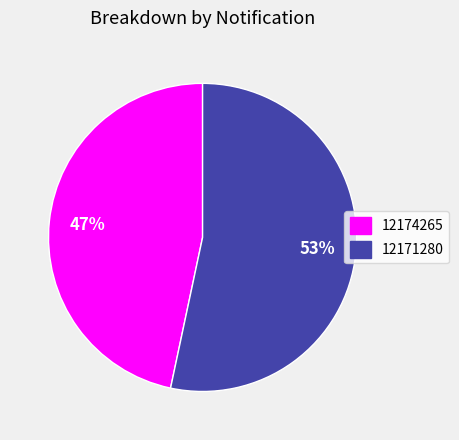

Is there a majority slice in this chart?

Yes